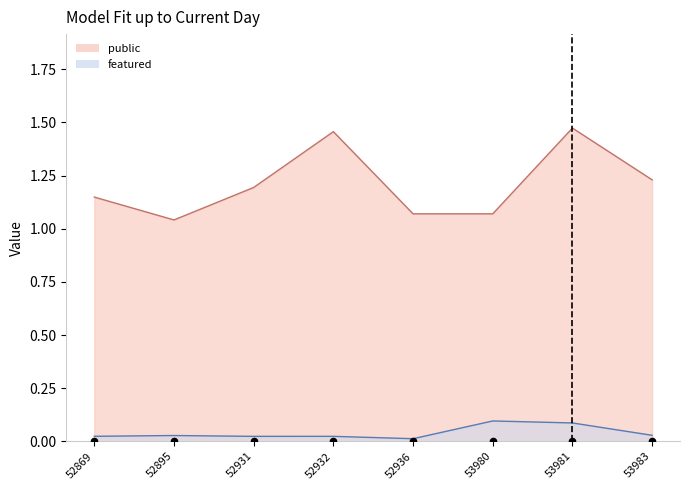

Is the value of featured at 52895 greater than the value of public at 53983?

No